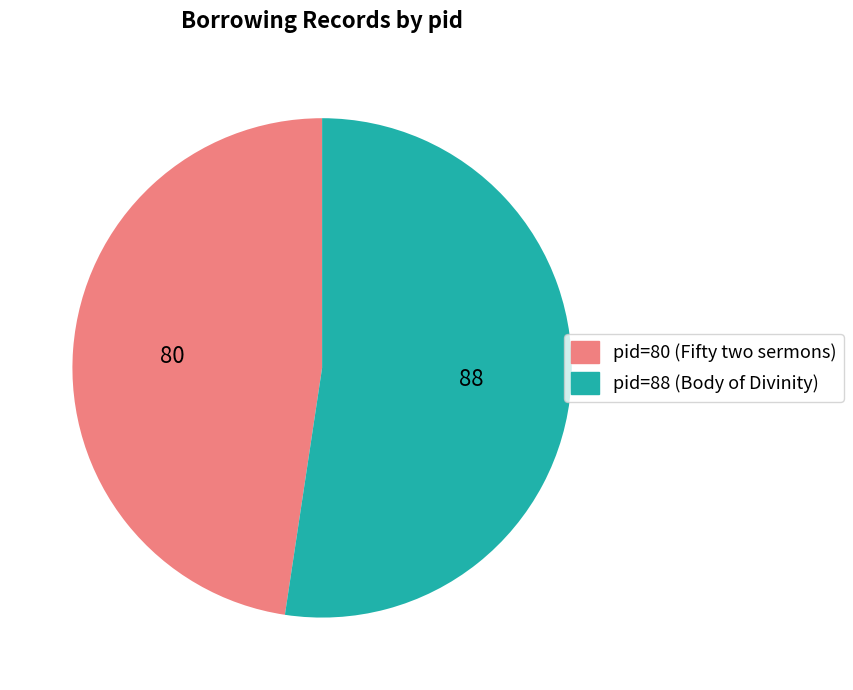

Count the number of slices in the pie.

2